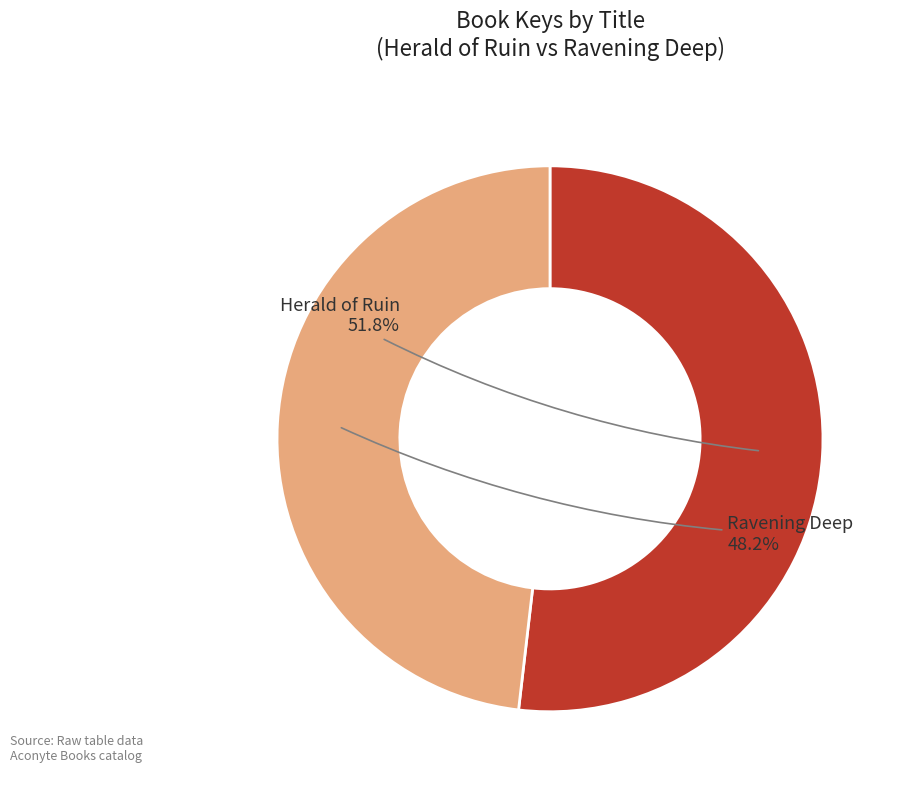

Is there any slice that represents more than half of the pie?

Yes